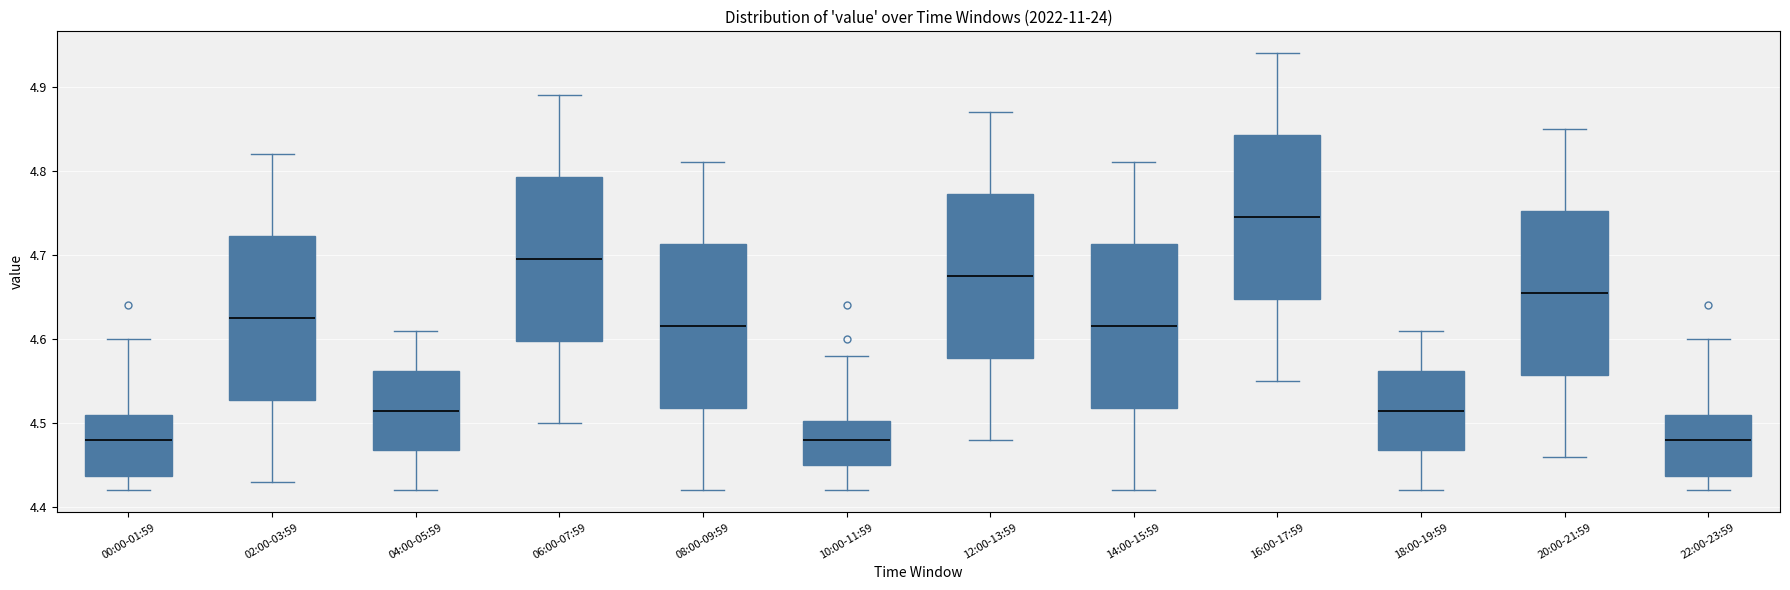

Which box has the highest median line?

16:00-17:59